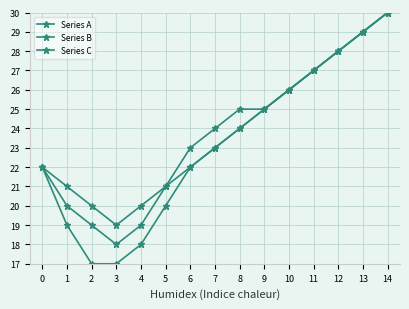

At which category is the sum across all series the highest?

14